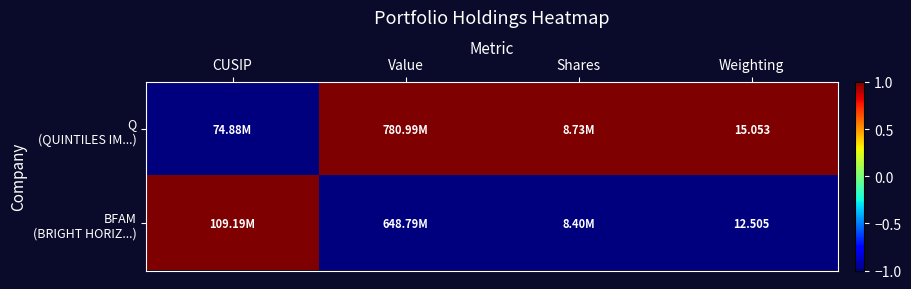

Is the value of Q (QUINTILES IM...) at Value greater than the value of BFAM (BRIGHT HORIZ...) at Weighting?

Yes